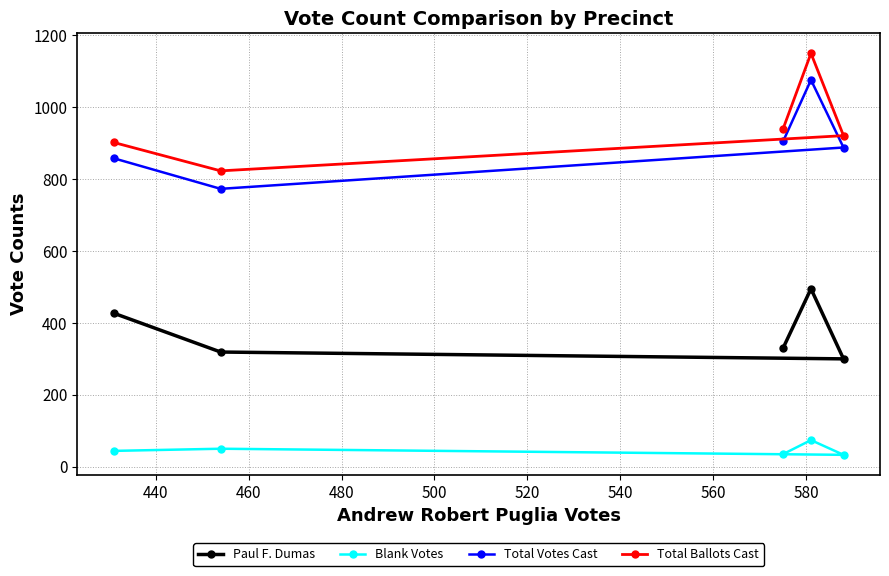

Which series has the largest range (max minus min)?

Total Ballots Cast